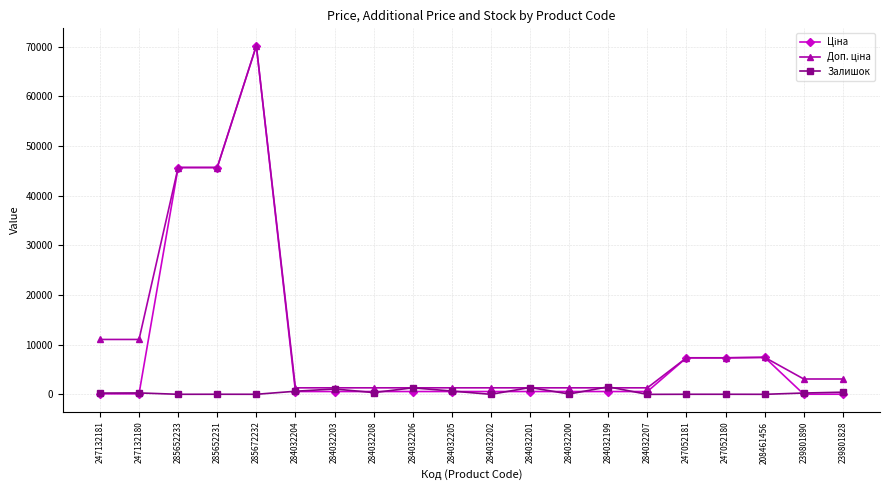

True or false: Залишок has a value of 358.0 at 284032208.

True